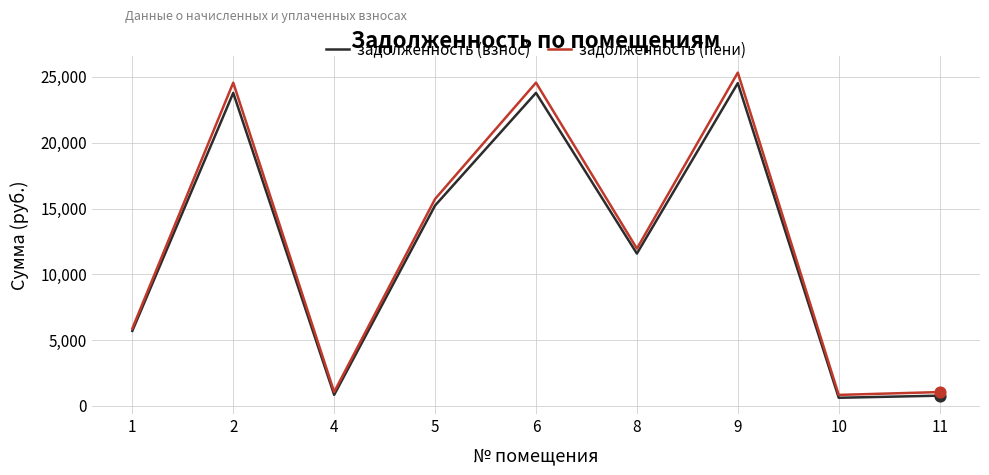

Is the value of задолженность (пени) at 11 greater than the value of задолженность (взнос) at 8?

No